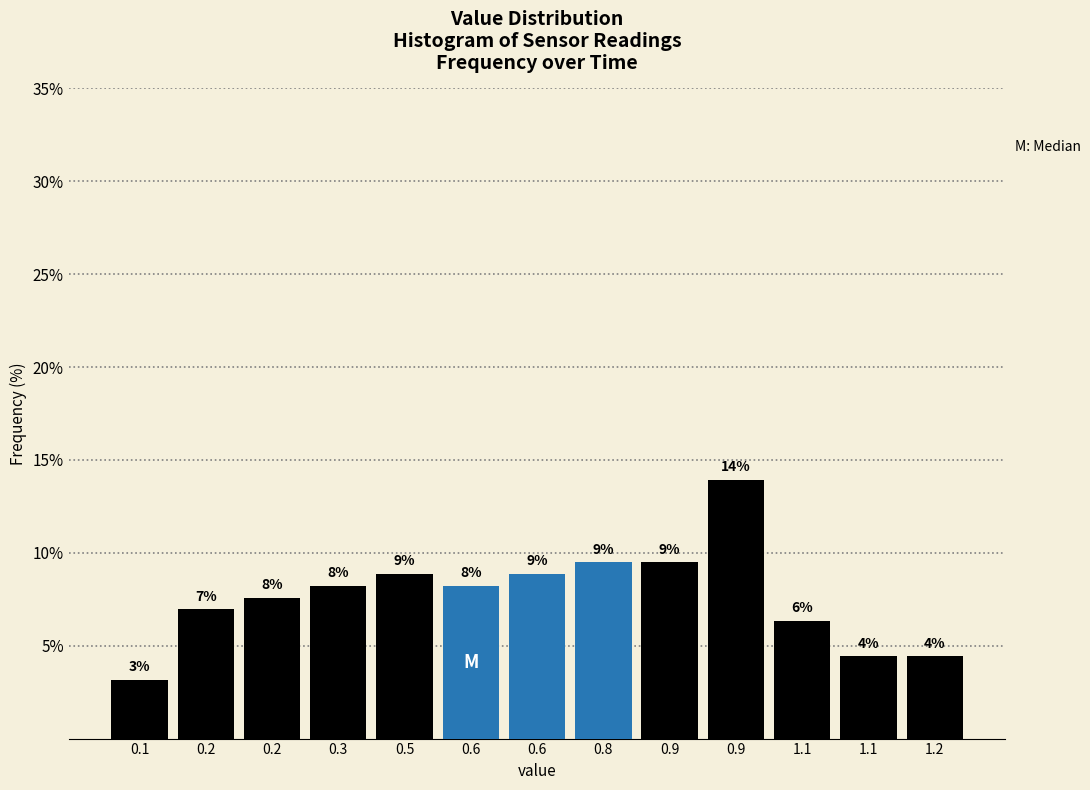

How many bars are there in total?

13